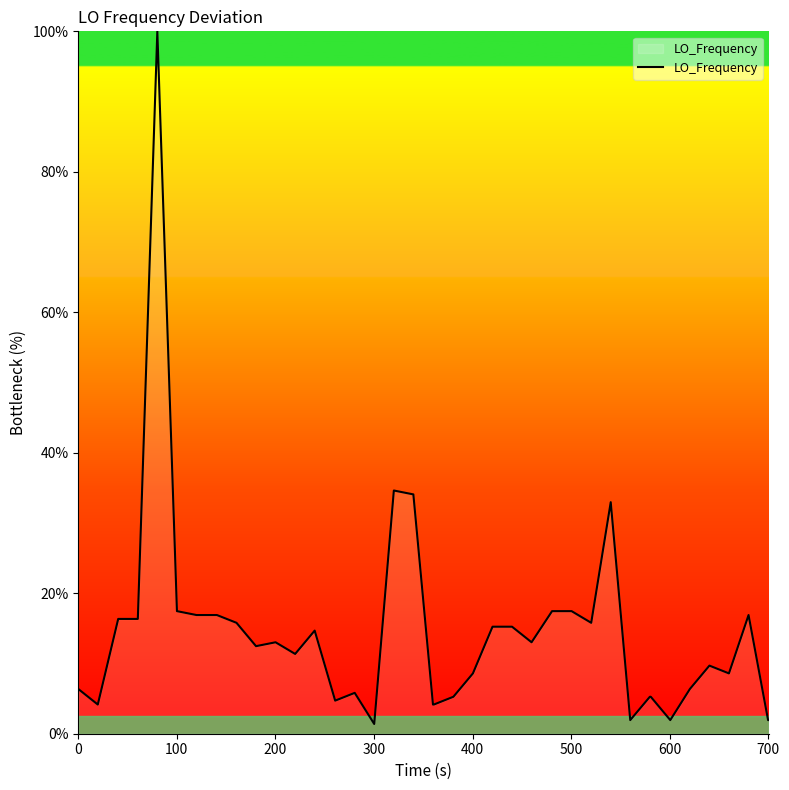

What is the difference between the maximum and minimum values?

98.6